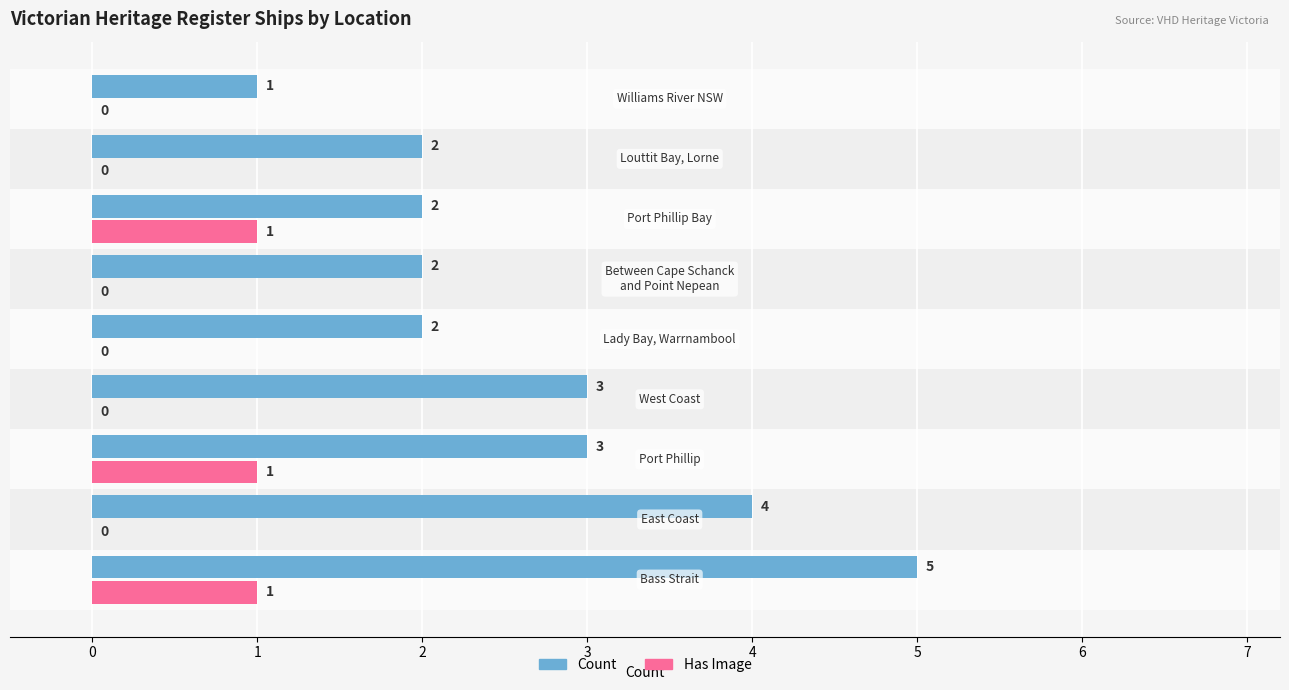

What is the sum of all Count values?

24